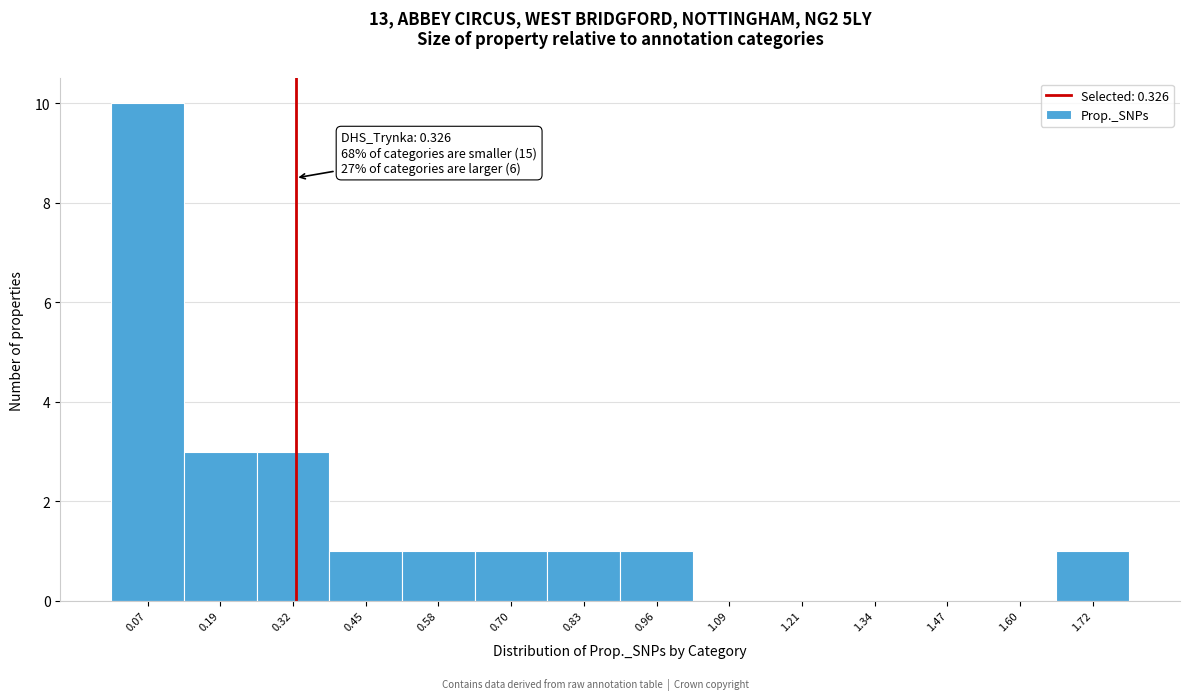

Which range on the x-axis has the tallest bar?

0.00 to 0.14